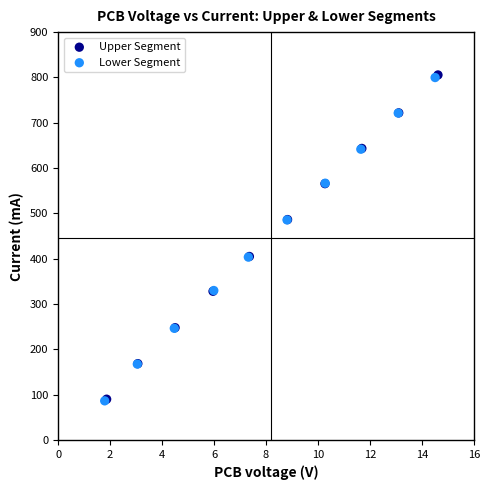

Which series has the widest spread of Y values?

Upper Segment